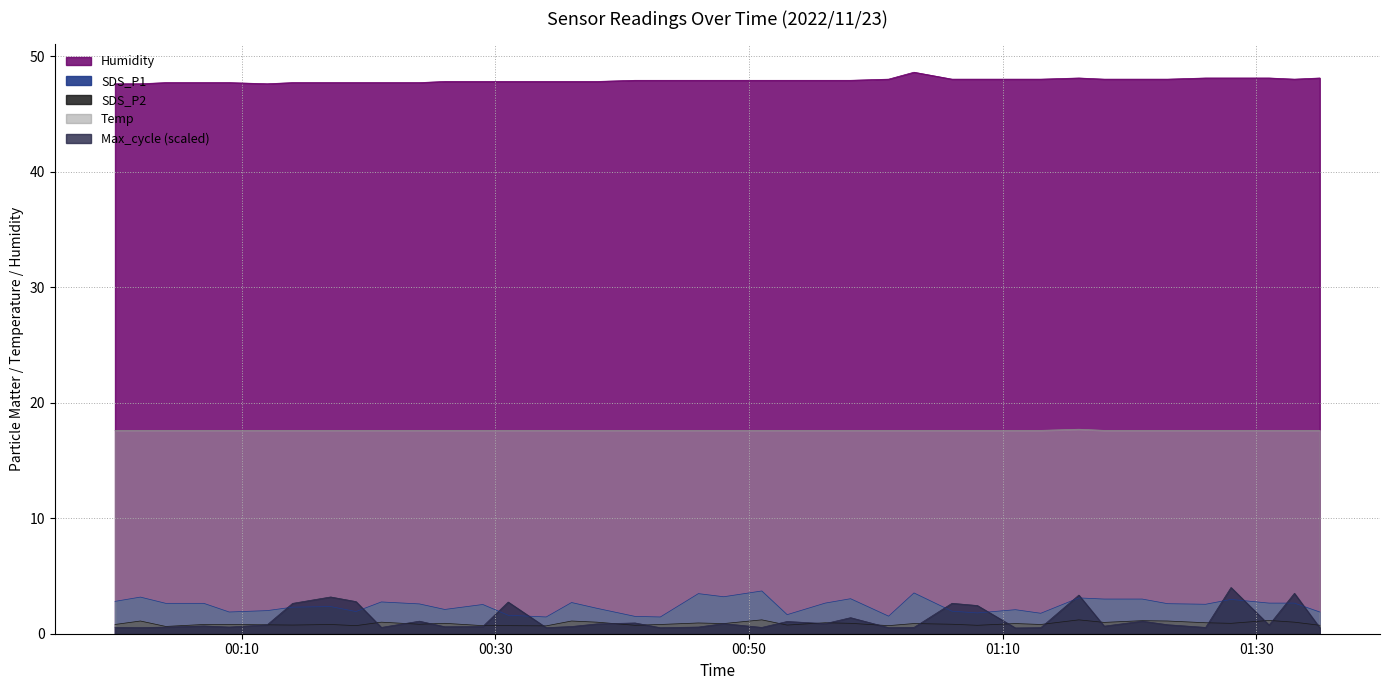

Reading right to left, transcribe all the data shown in this chart.

SDS_P1: 1.9	2.6	2.6	3.0	2.5	2.6	3.0	3.0	3.1	1.8	2.1	1.8	1.9	3.5	1.5	3.0	2.6	1.6	3.7	3.2	3.5	1.4	1.5	2.2	2.7	1.4	1.6	2.5	2.1	2.6	2.8	1.9	2.4	2.3	2.0	1.9	2.6	2.6	3.2	2.8
SDS_P2: 0.7	1.0	1.1	0.9	0.9	1.1	1.1	1.0	1.2	0.8	0.9	0.7	0.8	0.9	0.7	0.9	0.9	0.8	1.2	0.9	0.9	0.8	0.7	1.0	1.1	0.7	0.7	0.7	0.9	0.8	1.0	0.7	0.8	0.8	0.8	0.8	0.8	0.6	1.1	0.8
Temp: 17.6	17.6	17.6	17.6	17.6	17.6	17.6	17.6	17.7	17.6	17.6	17.6	17.6	17.6	17.6	17.6	17.6	17.6	17.6	17.6	17.6	17.6	17.6	17.6	17.6	17.6	17.6	17.6	17.6	17.6	17.6	17.6	17.6	17.6	17.6	17.6	17.6	17.6	17.6	17.6
Humidity: 48.1	48.0	48.1	48.1	48.1	48.0	48.0	48.0	48.1	48.0	48.0	48.0	48.0	48.6	48.0	47.9	47.9	47.9	47.9	47.9	47.9	47.9	47.9	47.8	47.8	47.8	47.8	47.8	47.8	47.7	47.7	47.7	47.7	47.7	47.6	47.7	47.7	47.7	47.6	47.6